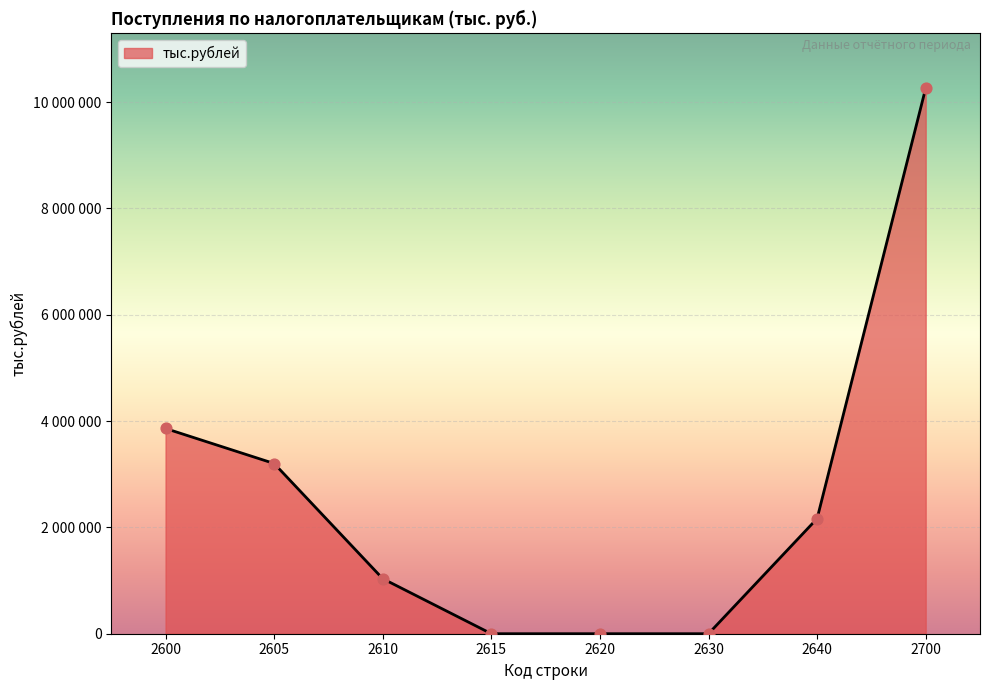

Between 2605 and 2640, which is larger?

2605